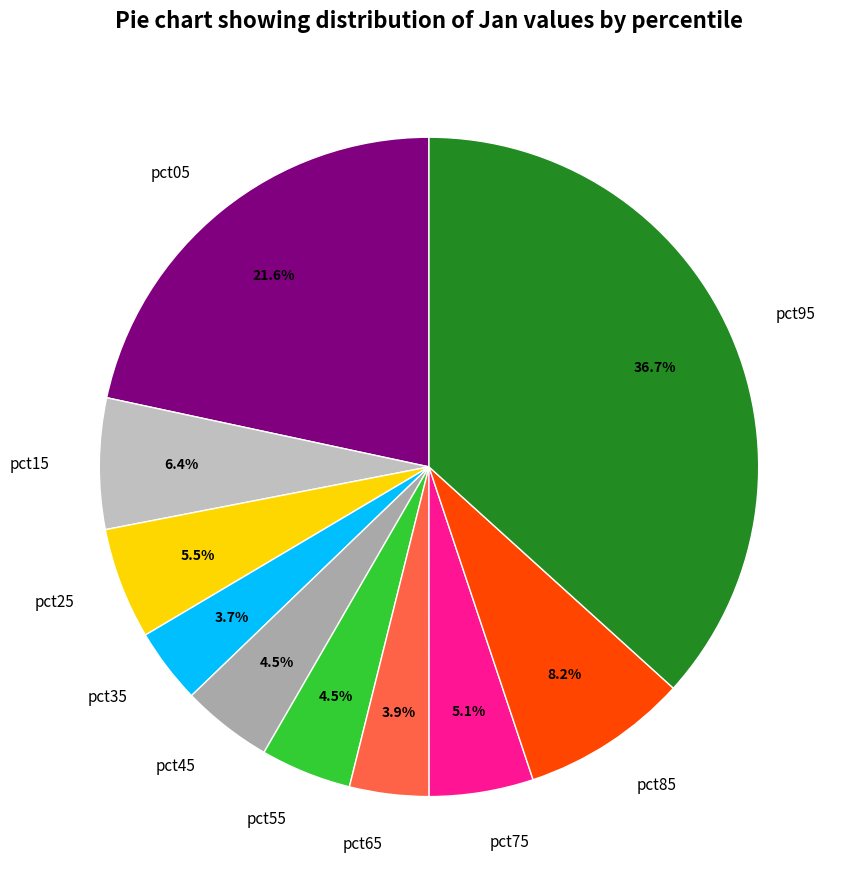

Does pct05 represent more than half of the total?

No